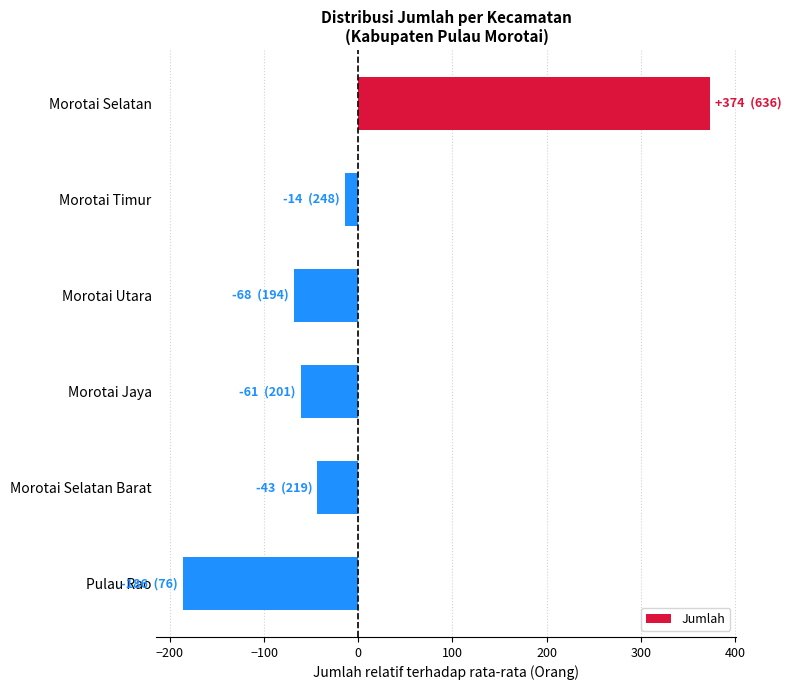

What is the label of the 2nd bar from the top?

Morotai Timur